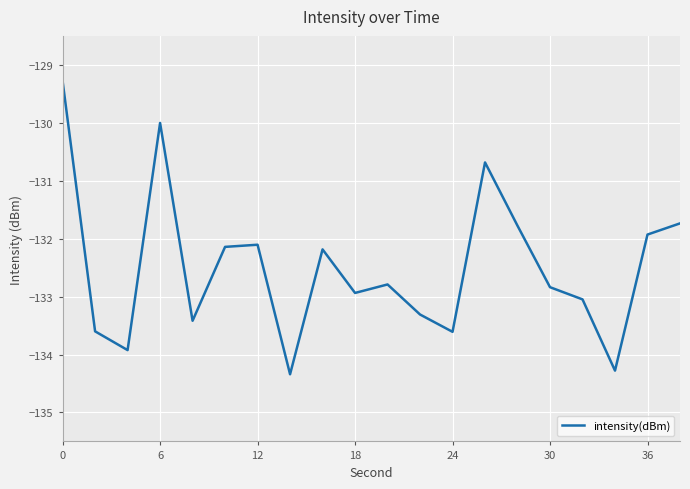

What is the greatest value displayed?

-129.3